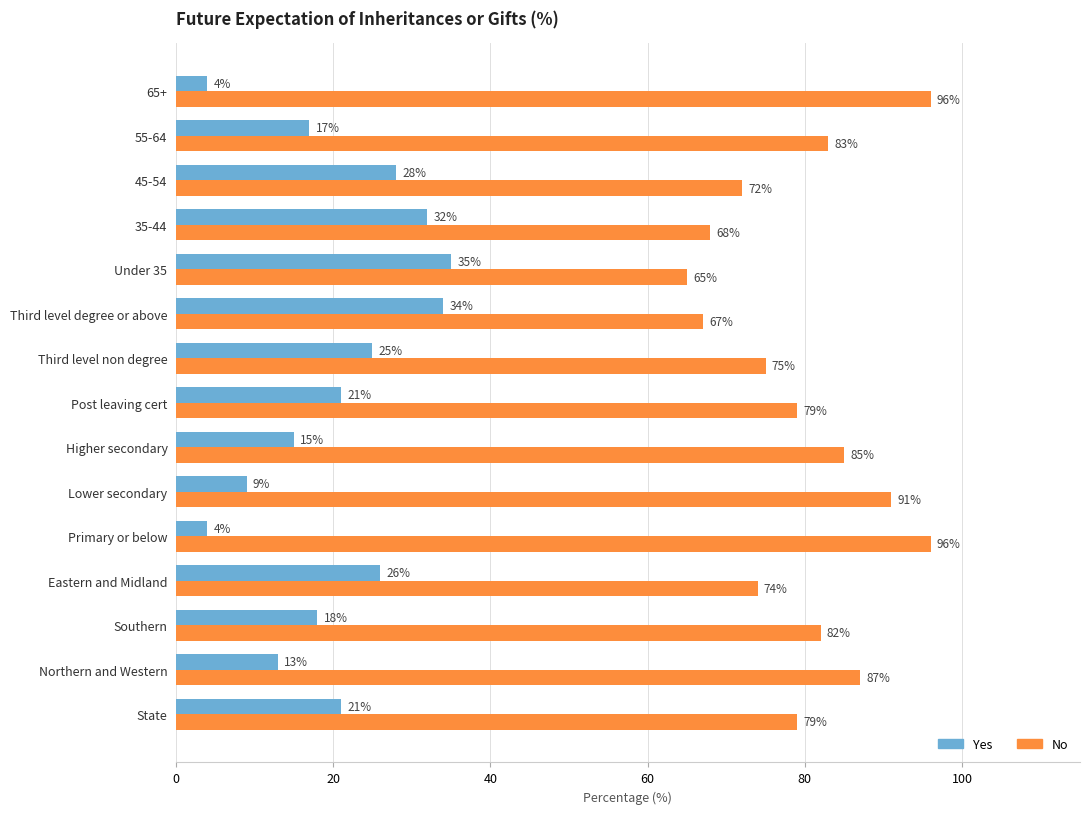

Rank the series at Higher secondary from lowest to highest value.

Yes, No